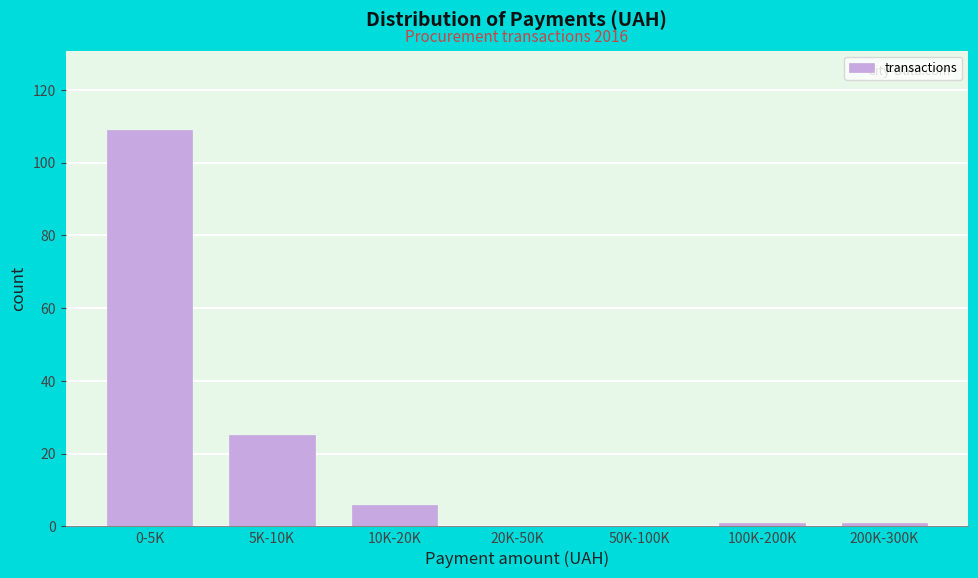

Reading left to right, what are all the values shown in this chart?

0-5K=109	5K-10K=25	10K-20K=6	20K-50K=0	50K-100K=0	100K-200K=1	200K-300K=1